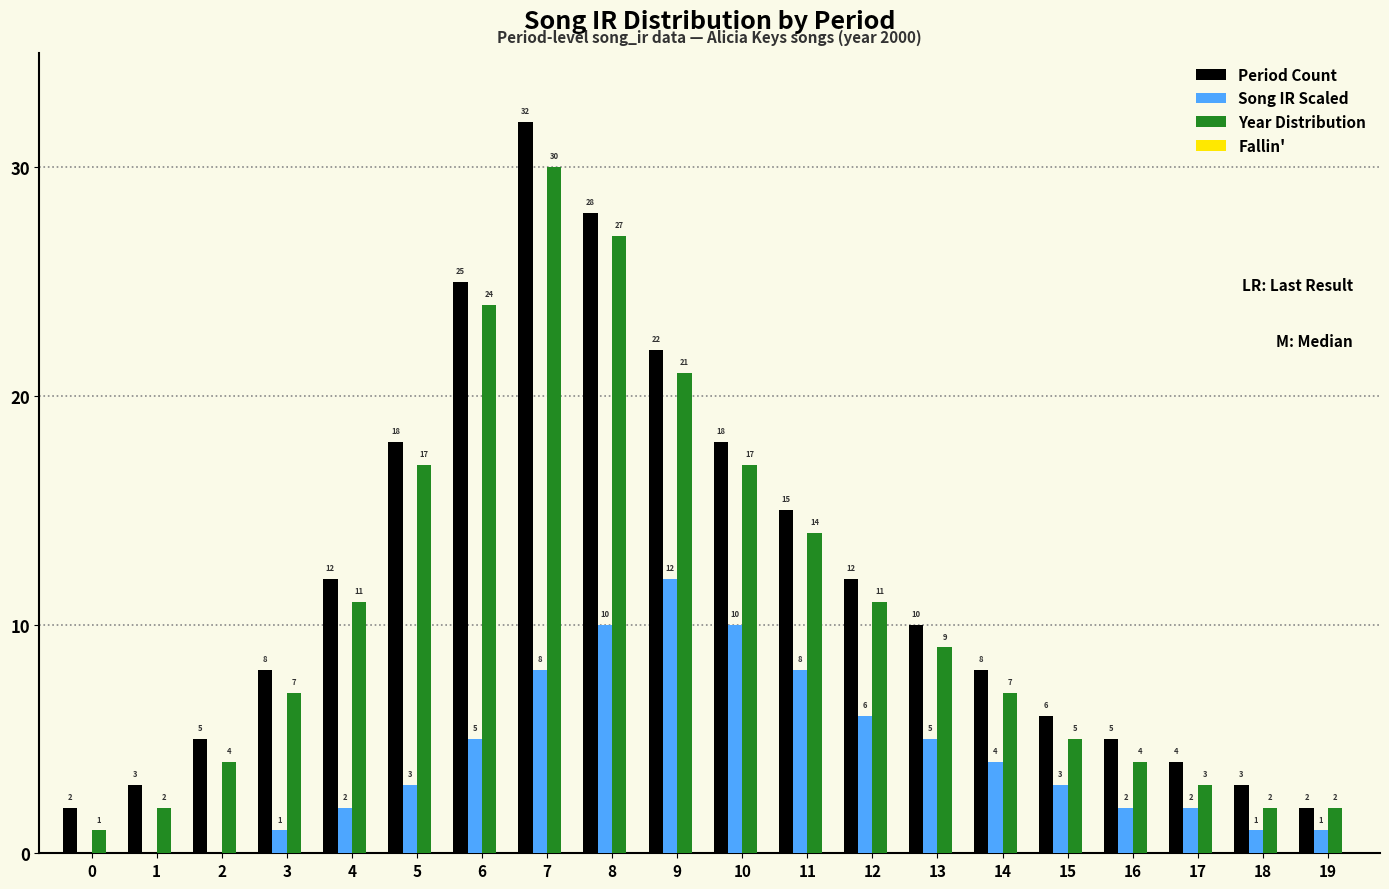

At which label is Song IR Scaled closest to 6?

12